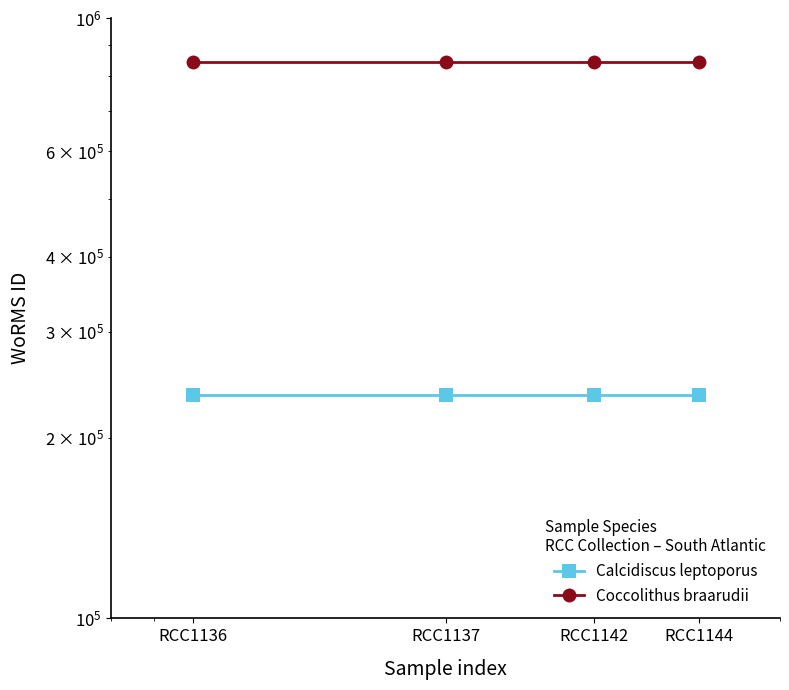

Which series has the largest range (max minus min)?

Calcidiscus leptoporus